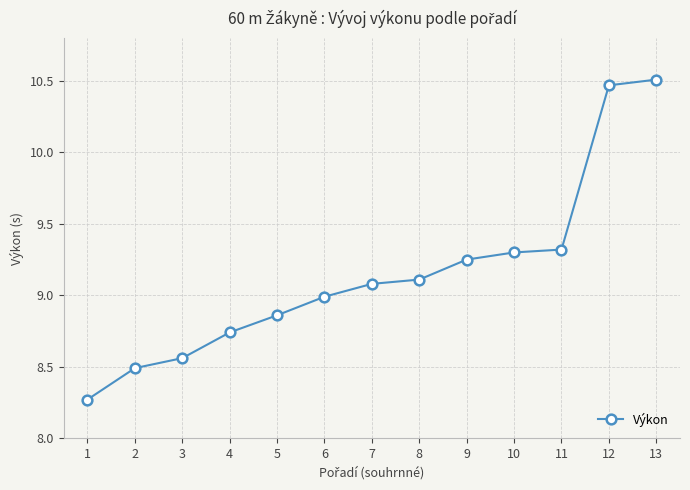

What is the value of the 6th point from the left?

9.0